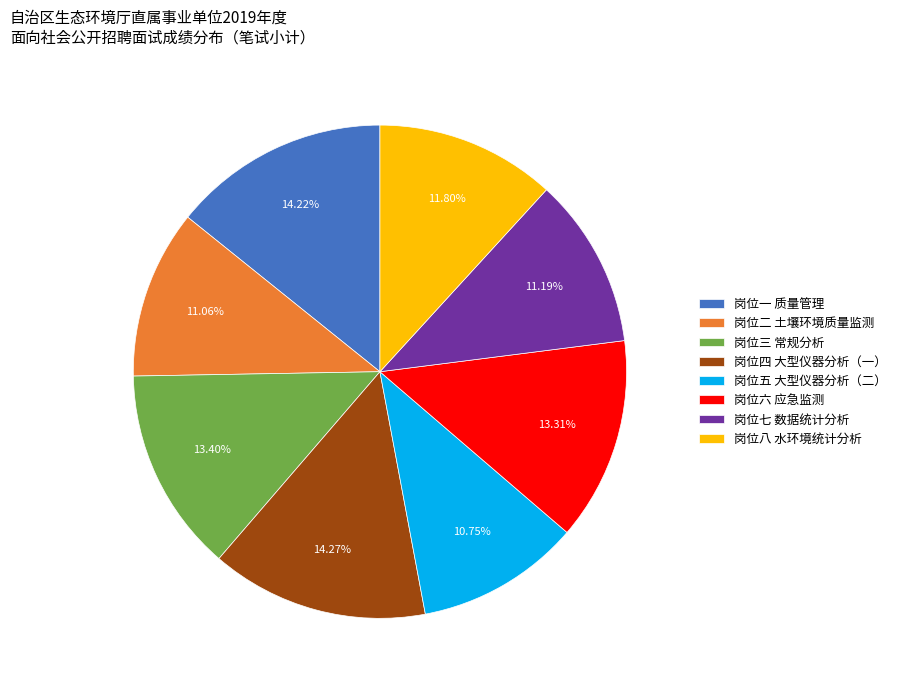

What is the ratio of the value at 岗位七 数据统计分析 to the value at 岗位三 常规分析?

0.8